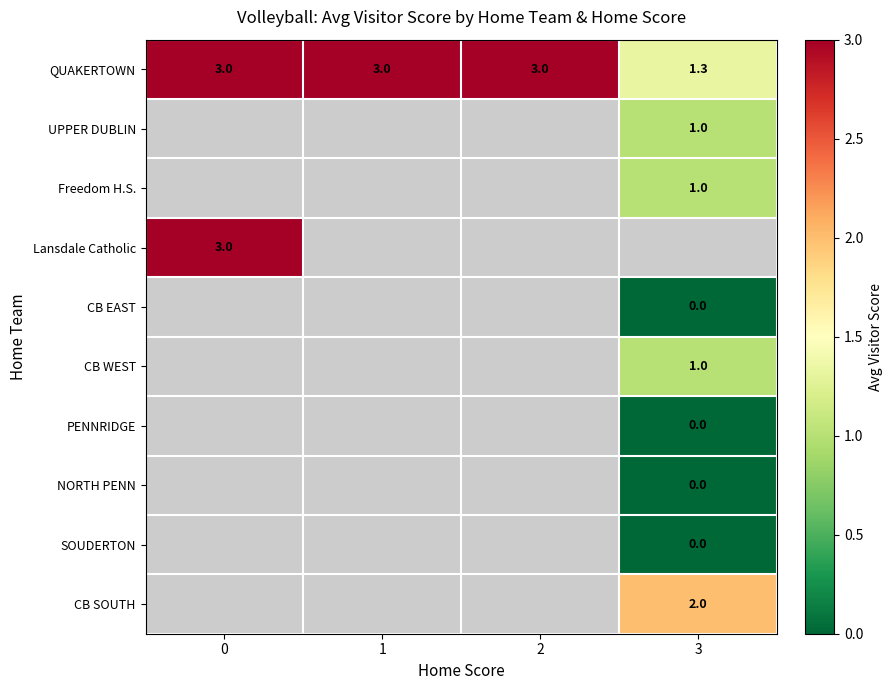

What is the approximate value of QUAKERTOWN at 0?

3.0